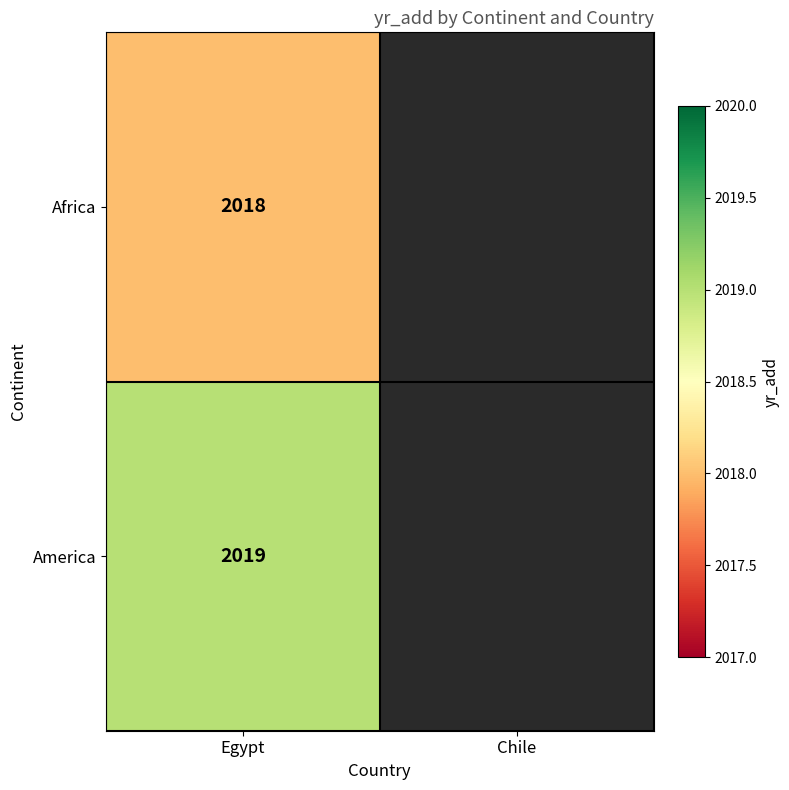

Count the number of data series in this chart.

2